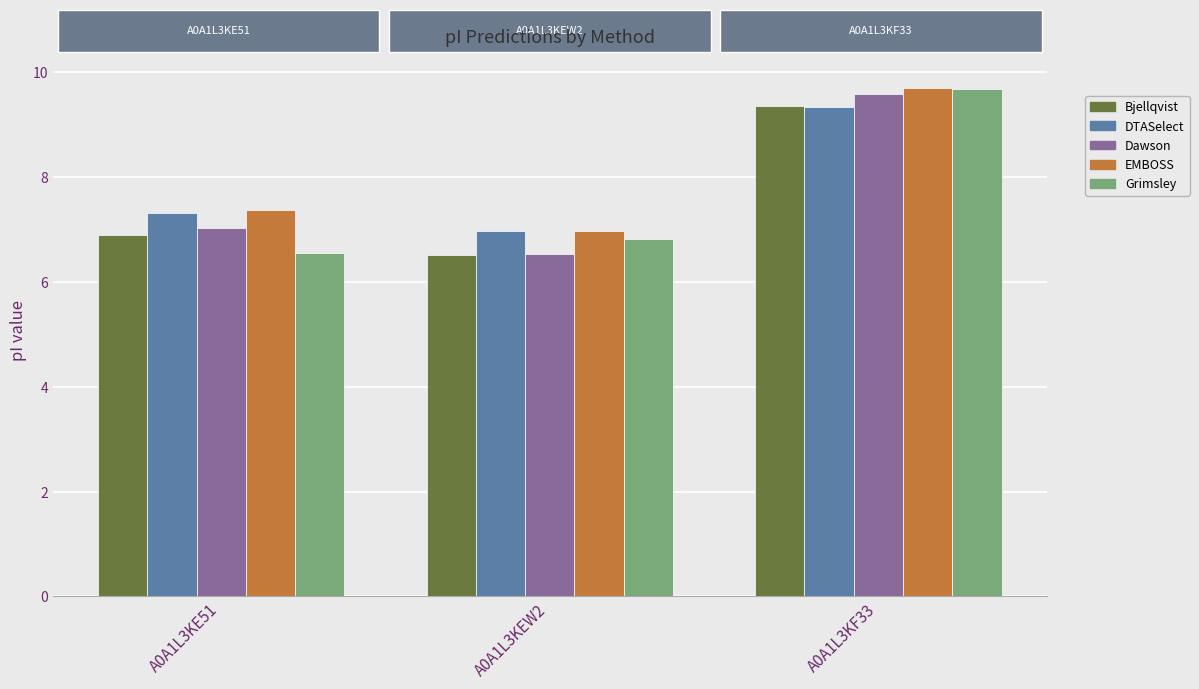

How many groups of bars are there?

3